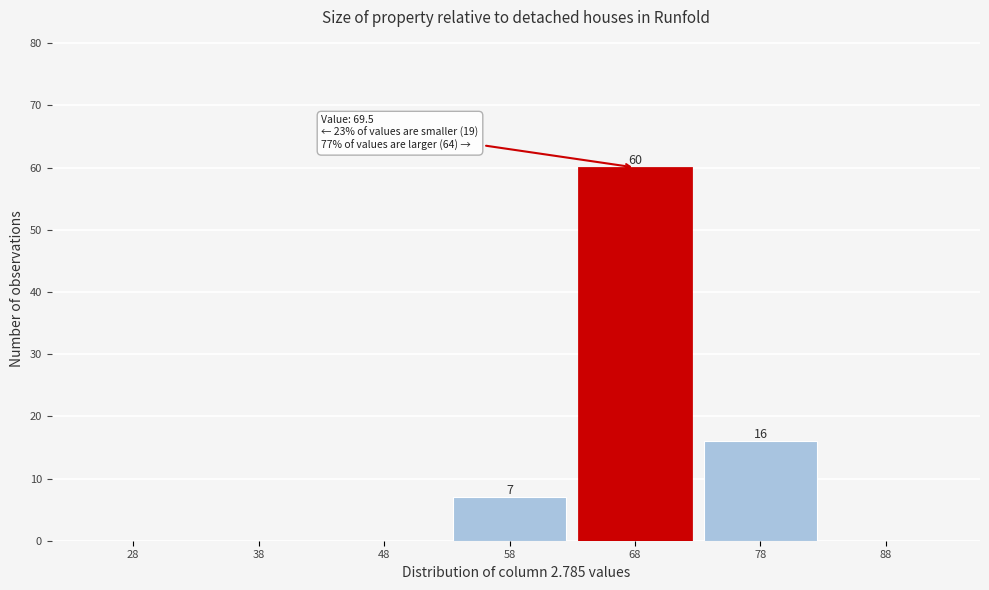

Reading left to right, transcribe all the data shown in this chart.

28=0	38=0	48=0	58=7	68=60	78=16	88=0